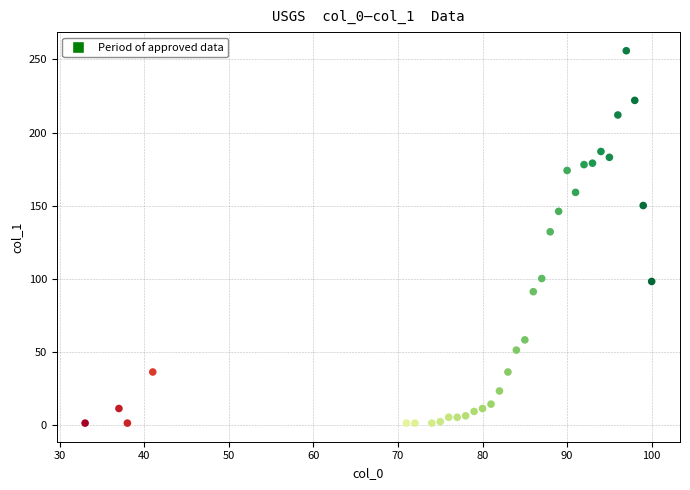

What is the range of X values (max minus min)?

67